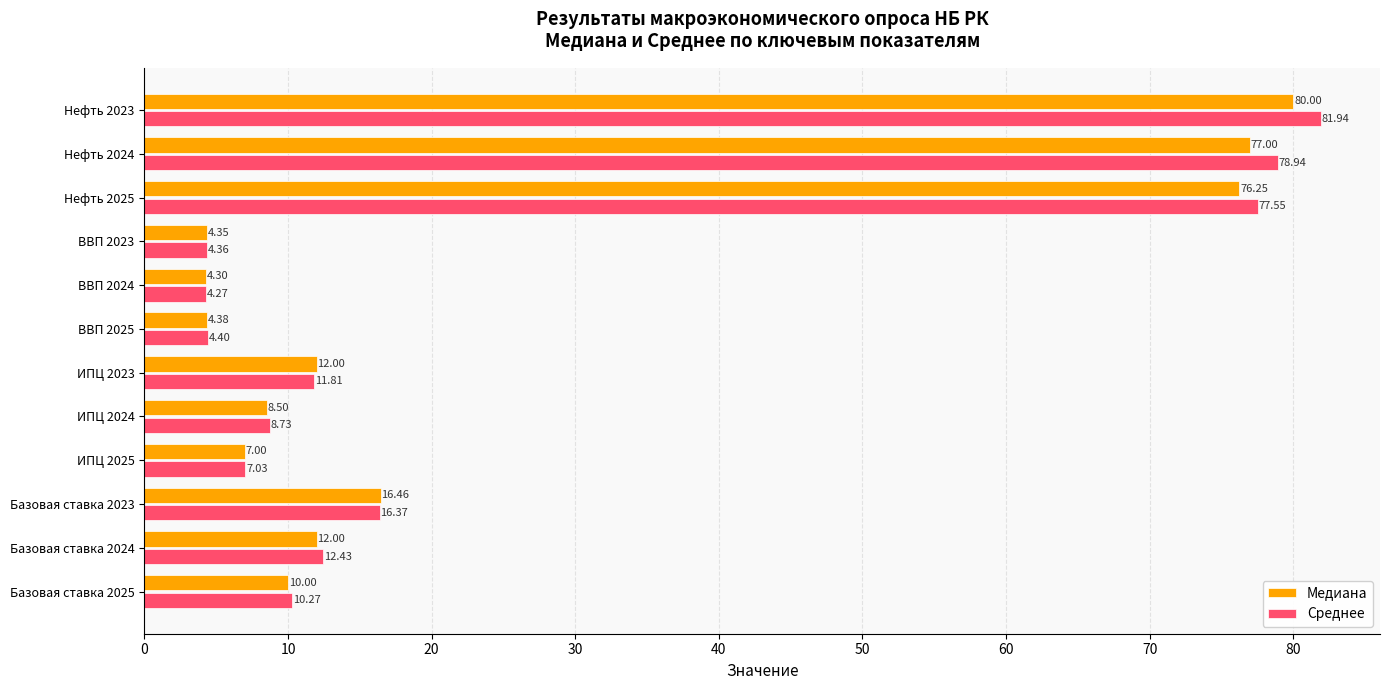

Which series has the widest spread of values?

Среднее